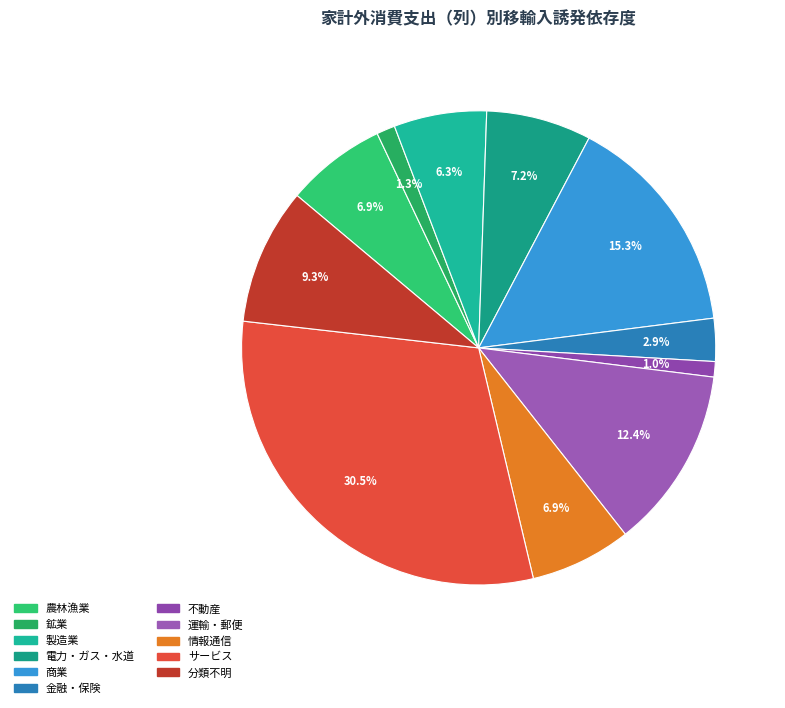

What percentage do 商業 and 金融・保険 together represent?

18.2%